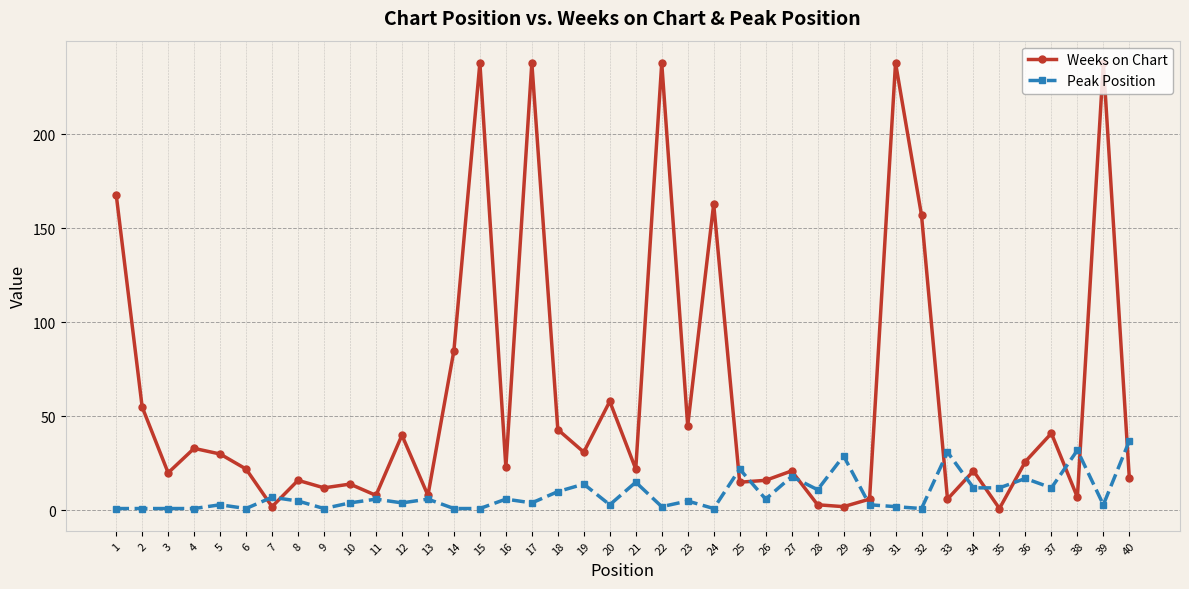

List the series in order of their overall mean, lowest first.

Peak Position, Weeks on Chart